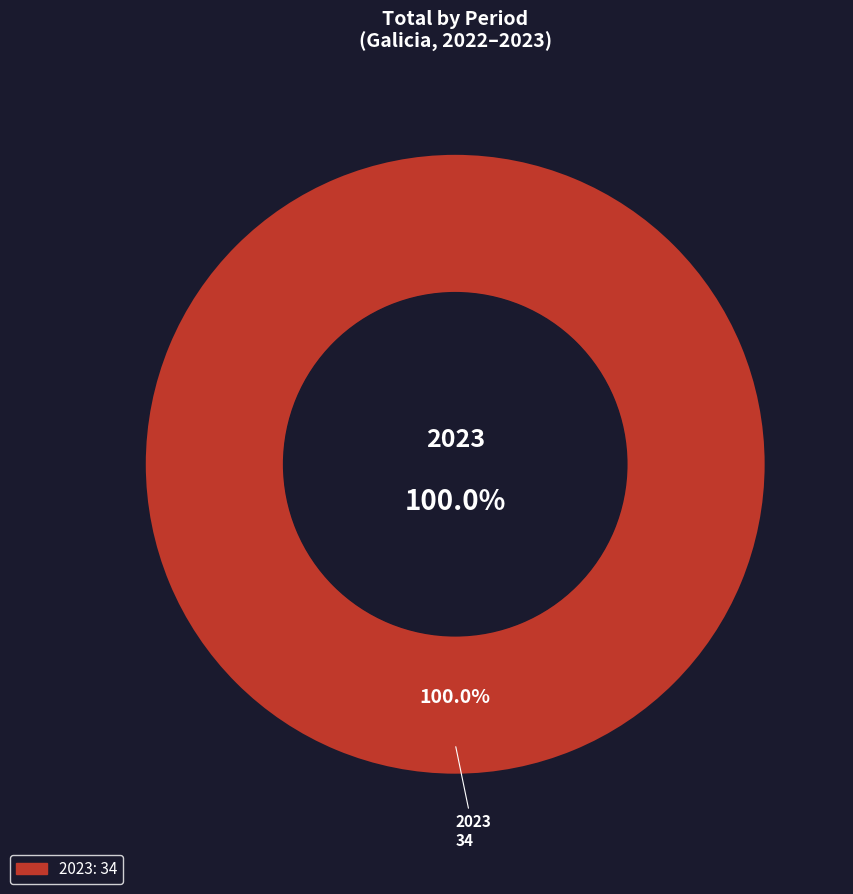

What is the largest slice in the pie chart?

2023